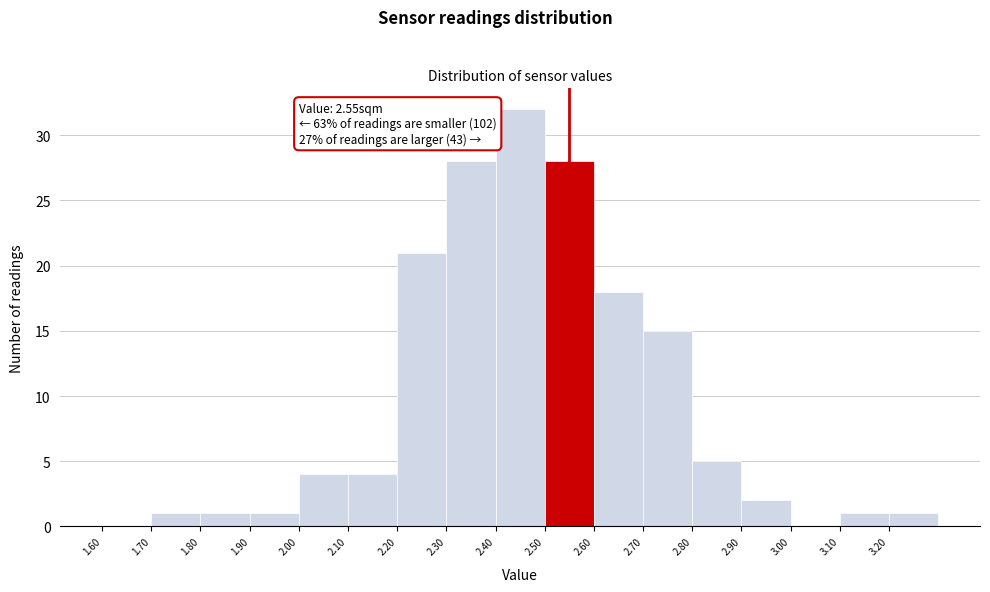

Which range on the x-axis has the tallest bar?

2.4 to 2.5